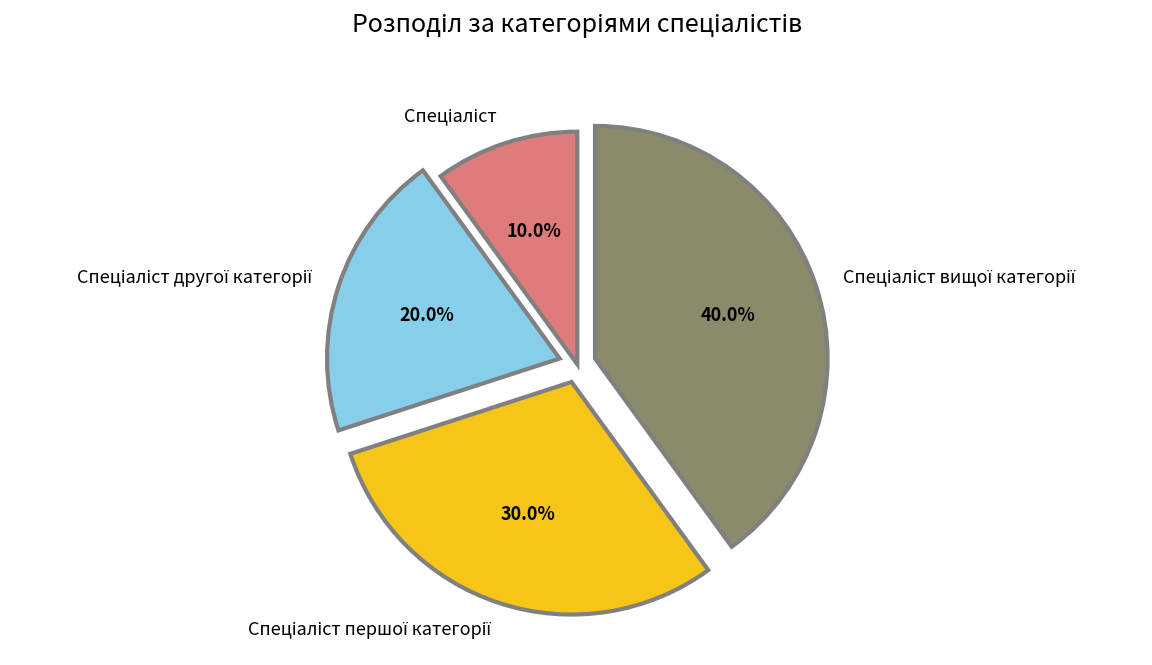

Is there a majority slice in this chart?

No